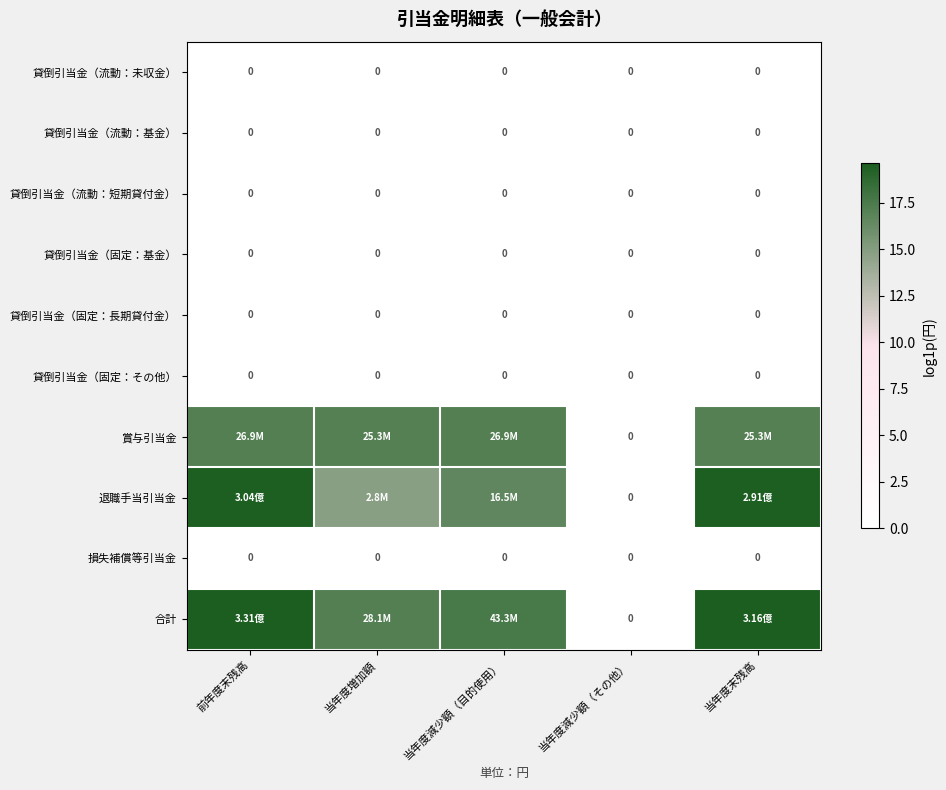

Rank the categories by 貸倒引当金（固定：長期貸付金） value from highest to lowest.

前年度末残高, 当年度増加額, 当年度減少額（目的使用）, 当年度減少額（その他）, 当年度末残高